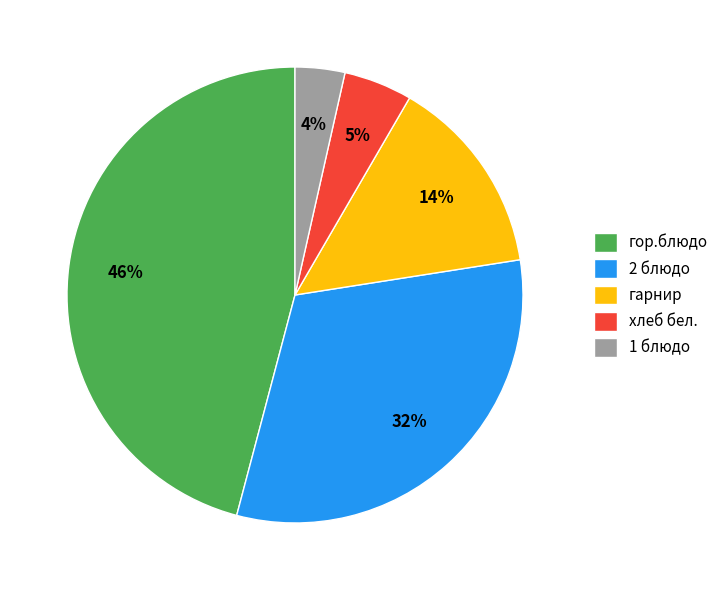

Which has a higher value, 2 блюдо or гор.блюдо?

гор.блюдо